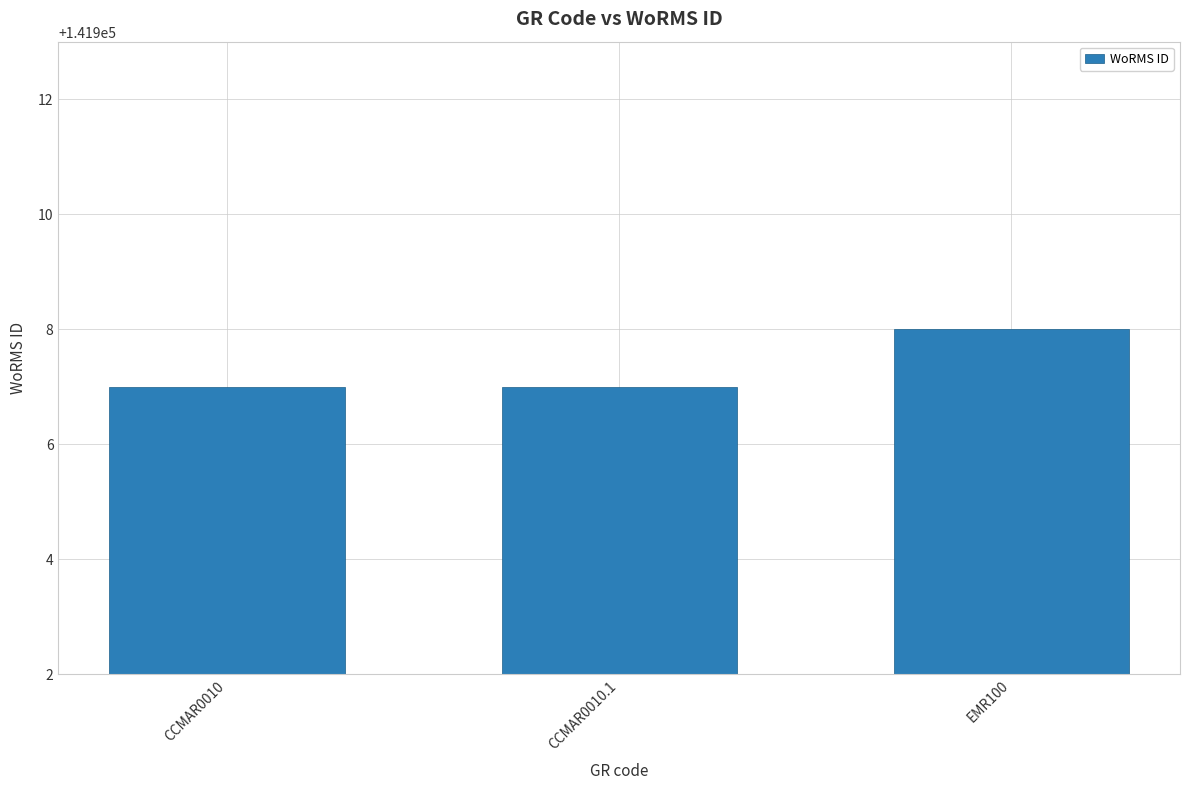

At which category does the chart reach its peak across all series?

EMR100